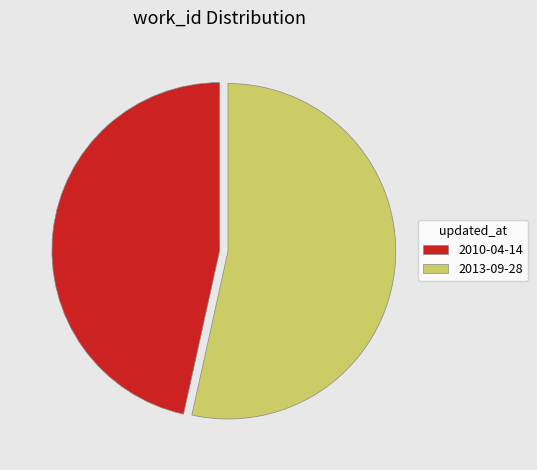

Which slice is the largest?

2013-09-28